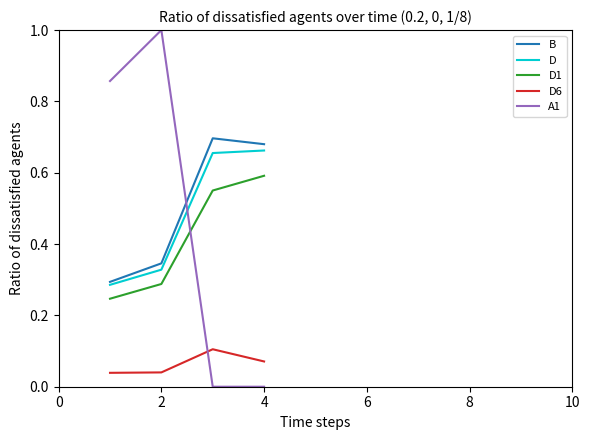

Which series has the widest spread of values?

A1